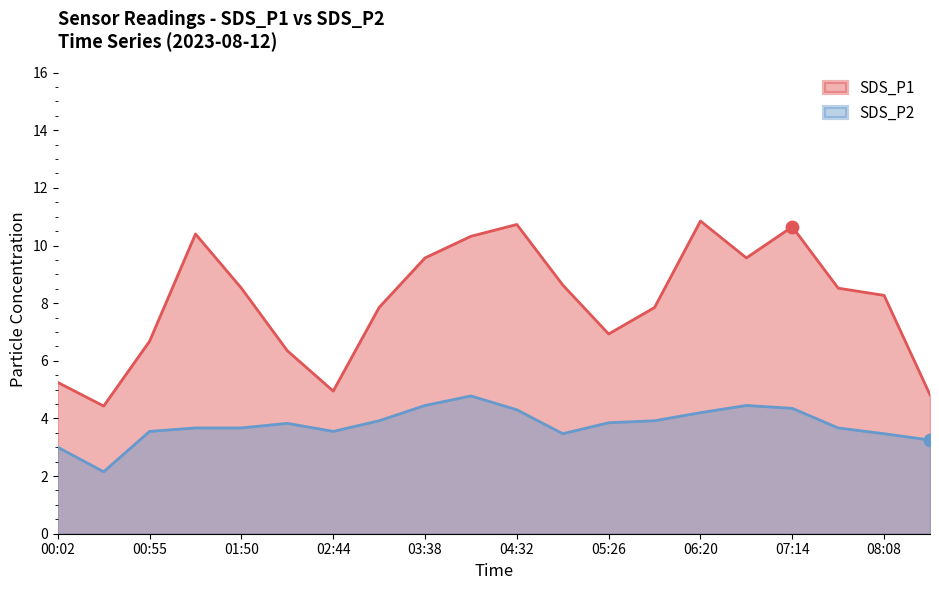

Is the value of SDS_P1 at 06:47 greater than the value of SDS_P2 at 01:50?

Yes